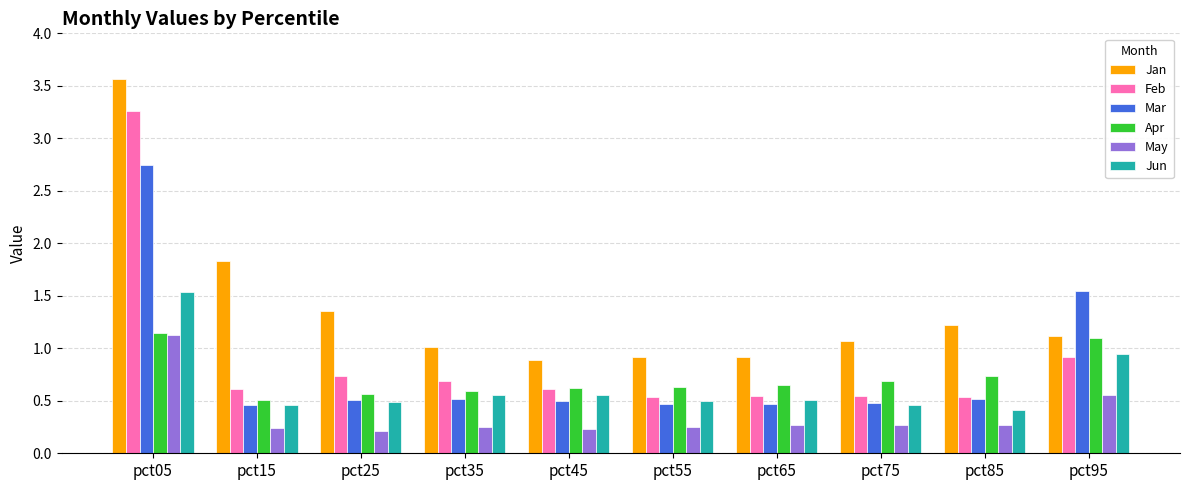

What is the lowest value of the May series?

0.2